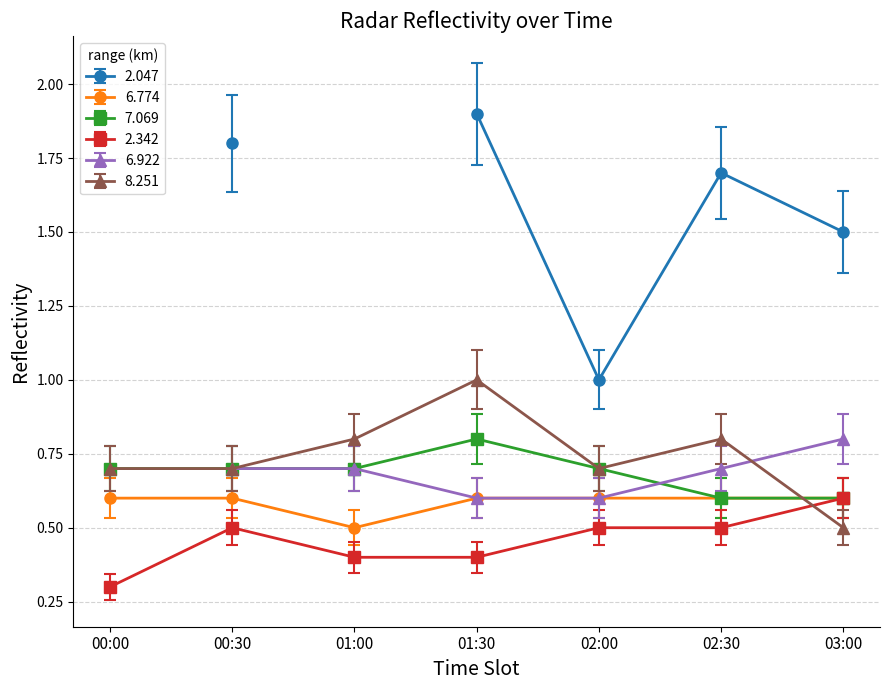

Which category has the lowest value in the 7.069 series?

02:30